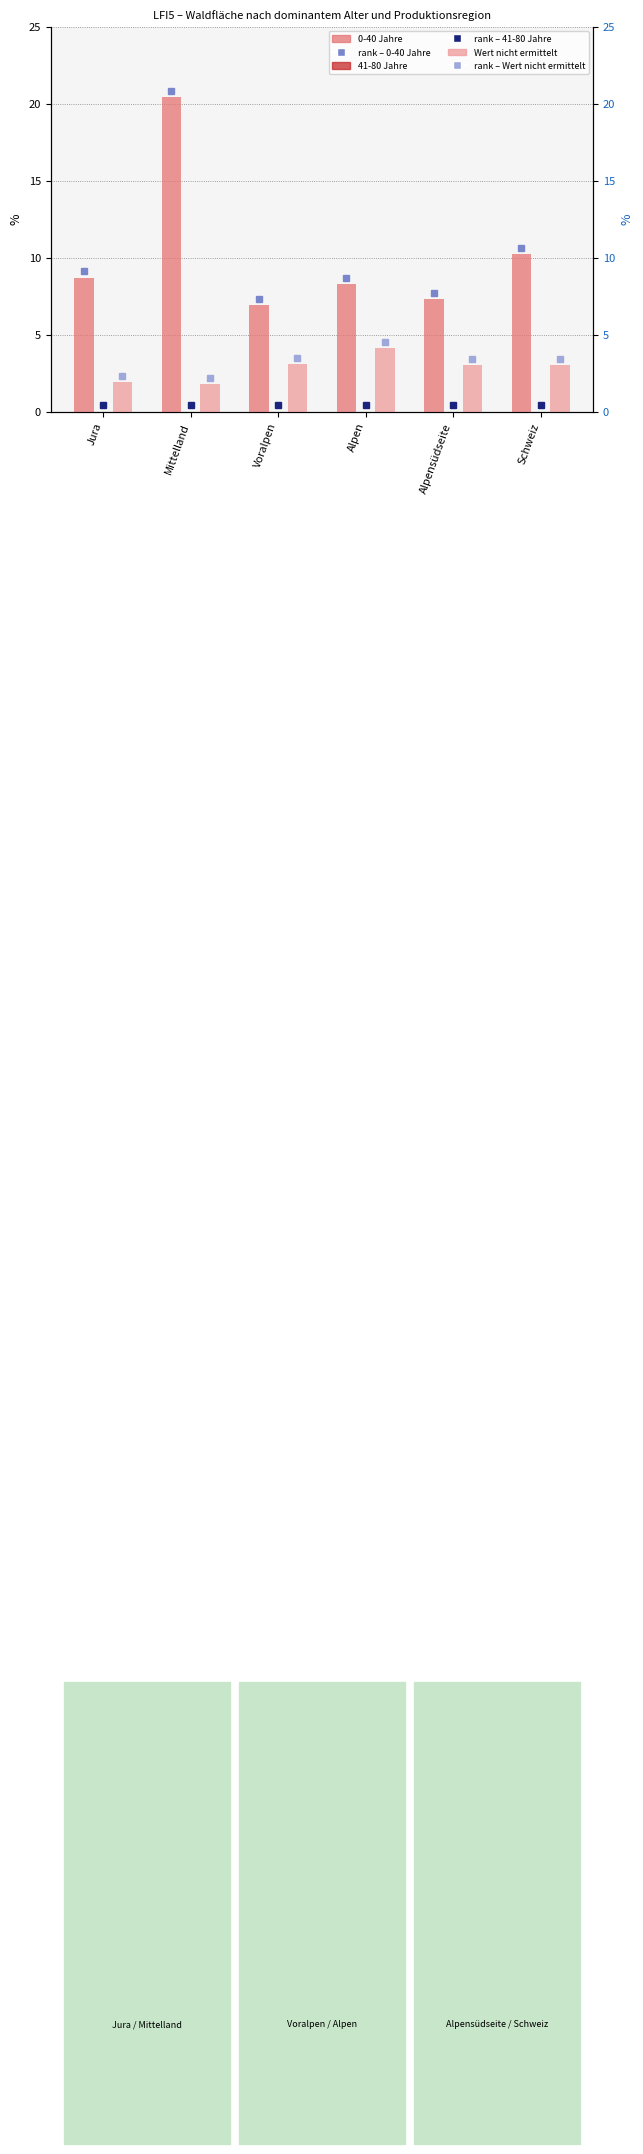

At which category is the sum across all series the highest?

Mittelland